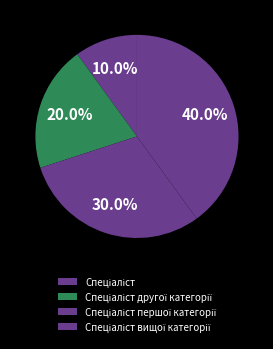

Count the number of slices in the pie.

4